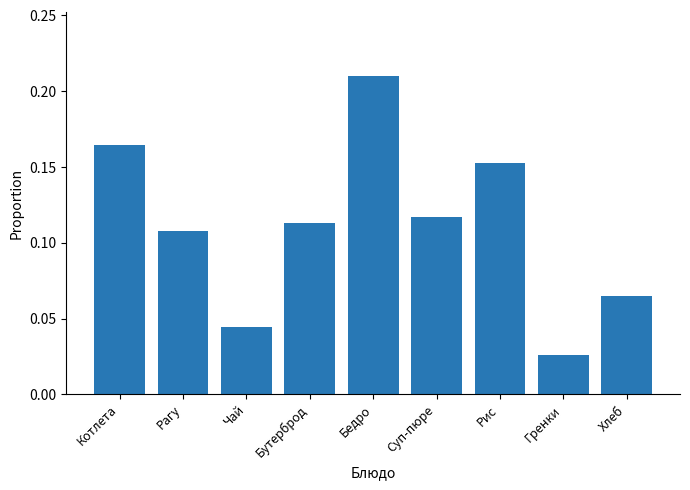

Which category has the lowest value across all series?

Гренки